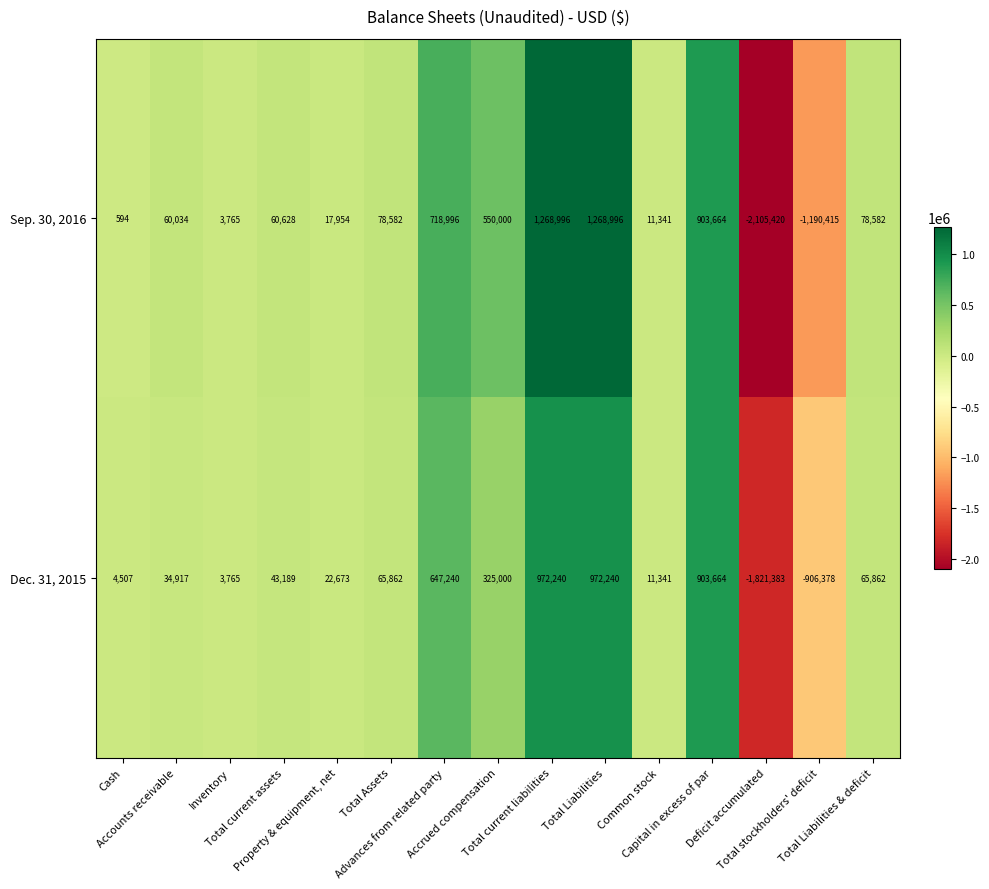

List the series in order of their overall mean, highest first.

Sep. 30, 2016, Dec. 31, 2015